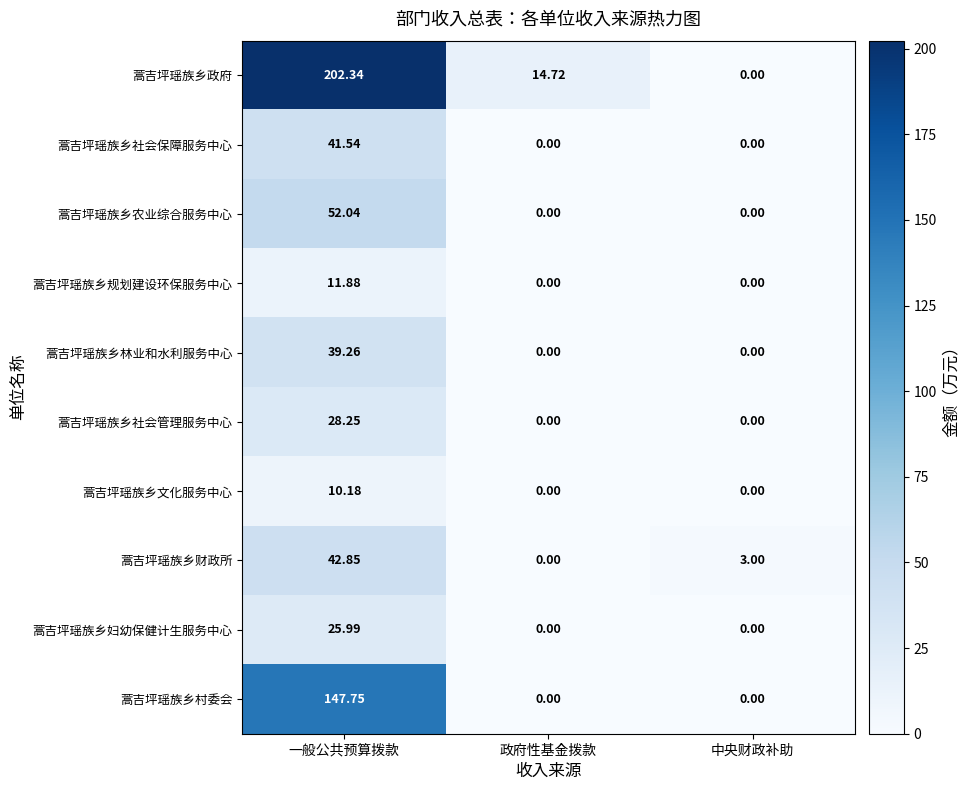

At which category does the chart reach its peak across all series?

一般公共预算拨款